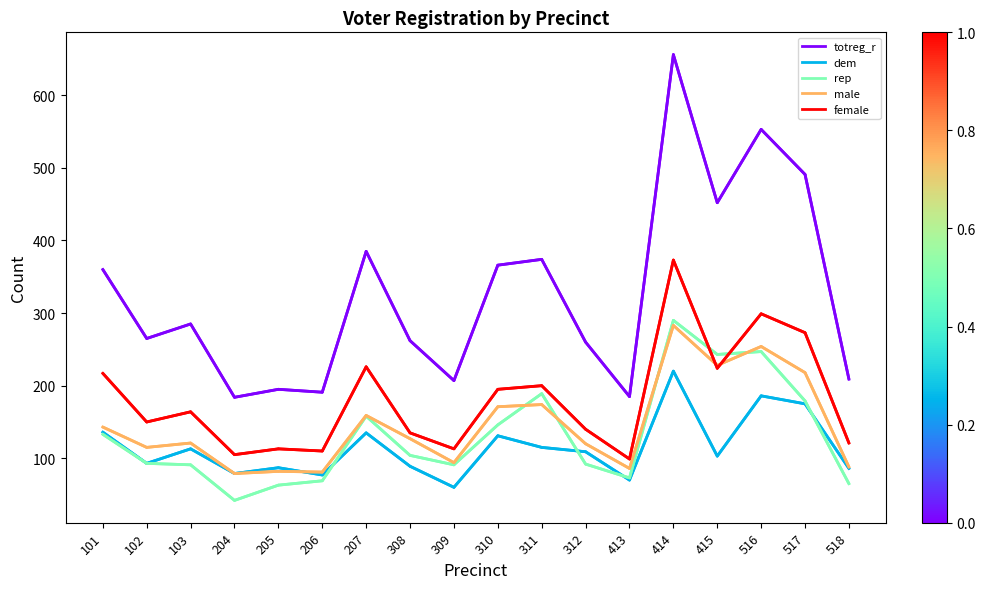

Which series has the largest range (max minus min)?

totreg_r